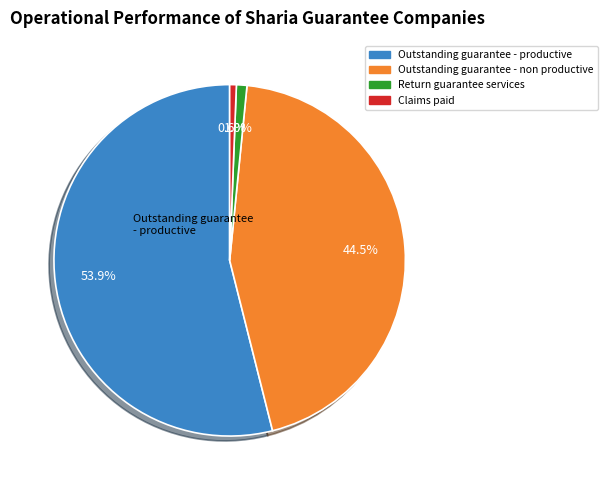

Is there any slice that represents more than half of the pie?

Yes